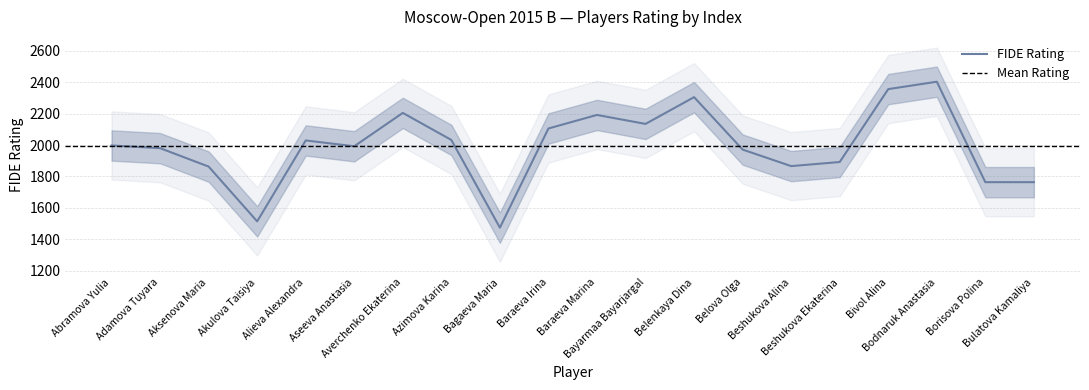

Rank the categories by value from highest to lowest.

Bodnaruk Anastasia, Bivol Alina, Belenkaya Dina, Averchenko Ekaterina, Baraeva Marina, Bayarmaa Bayarjargal, Baraeva Irina, Azimova Karina, Alieva Alexandra, Abramova Yulia, Aseeva Anastasia, Adamova Tuyara, Belova Olga, Beshukova Ekaterina, Beshukova Alina, Aksenova Maria, Borisova Polina, Bulatova Kamaliya, Akulova Taisiya, Bagaeva Maria